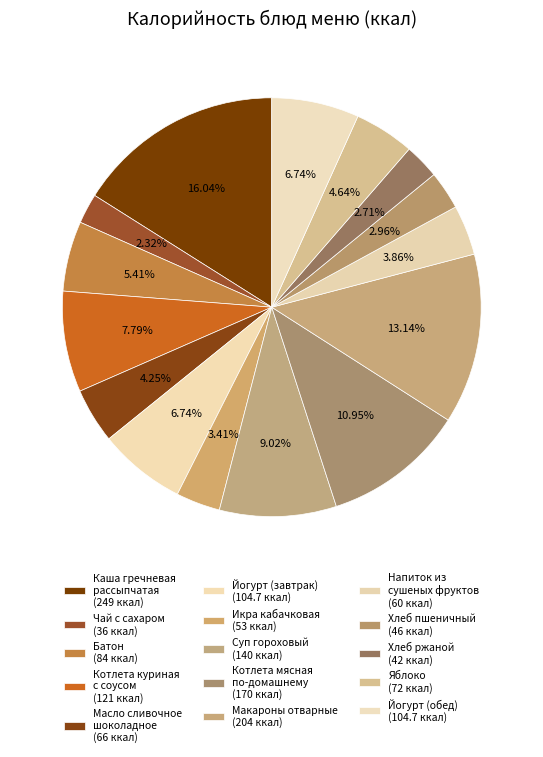

How many slices are in this pie chart?

15